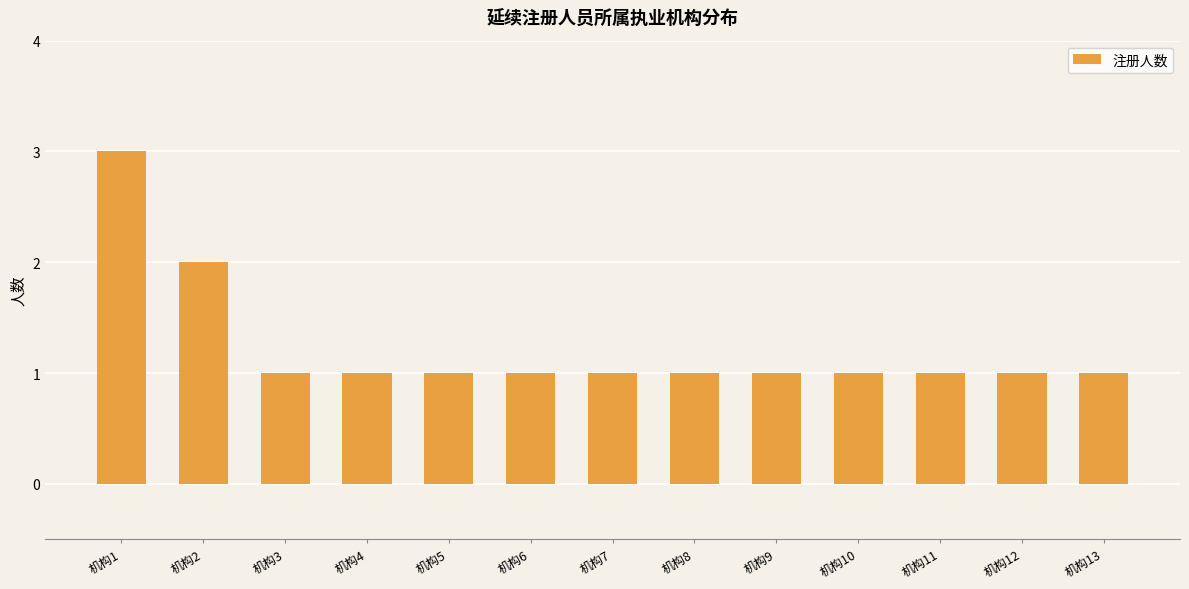

Approximately how many times larger is the value at 机构12 compared to 机构11?

1.0